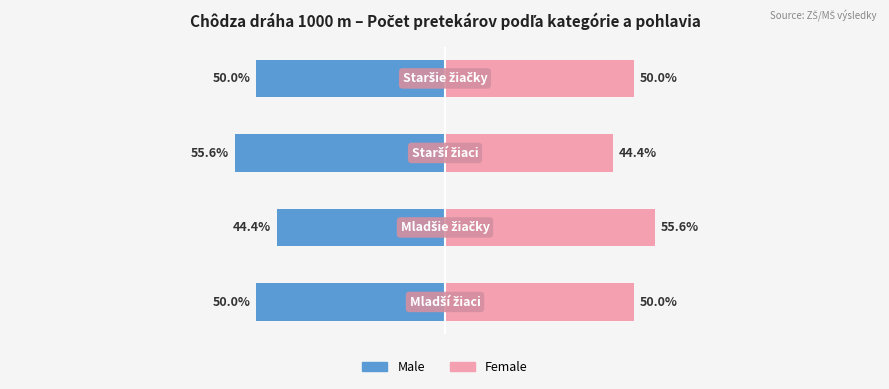

Which series has the largest range (max minus min)?

Male